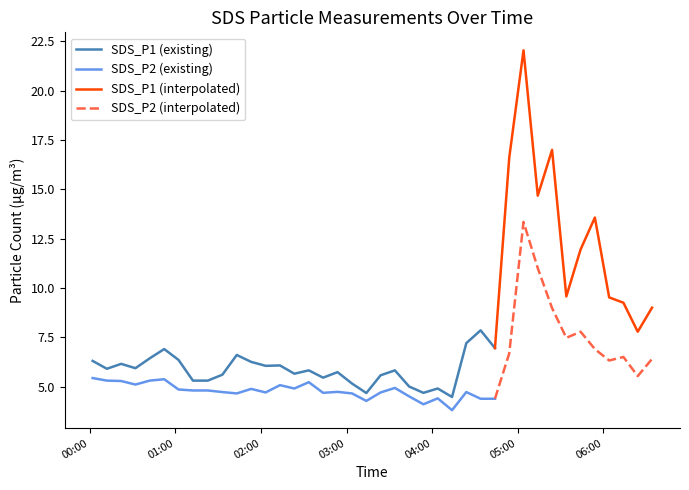

Rank the series by their maximum value, from highest to lowest.

SDS_P1, SDS_P2